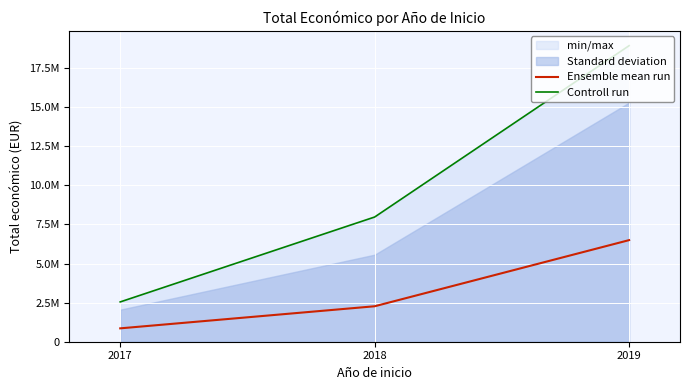

How many data points does each series have?

3